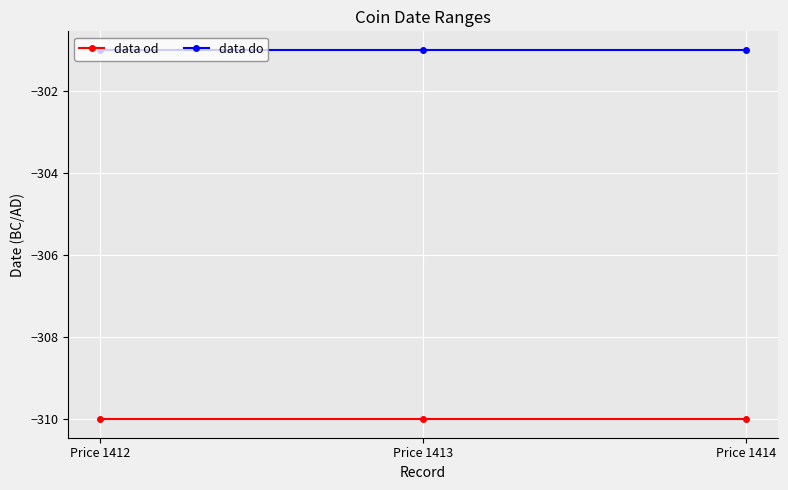

What is the value of the data do point at the 3rd from the left?

-301